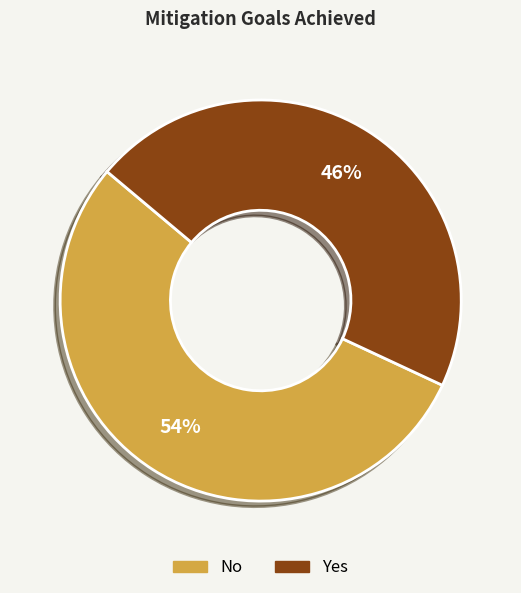

Rank the categories by value from lowest to highest.

Yes, No